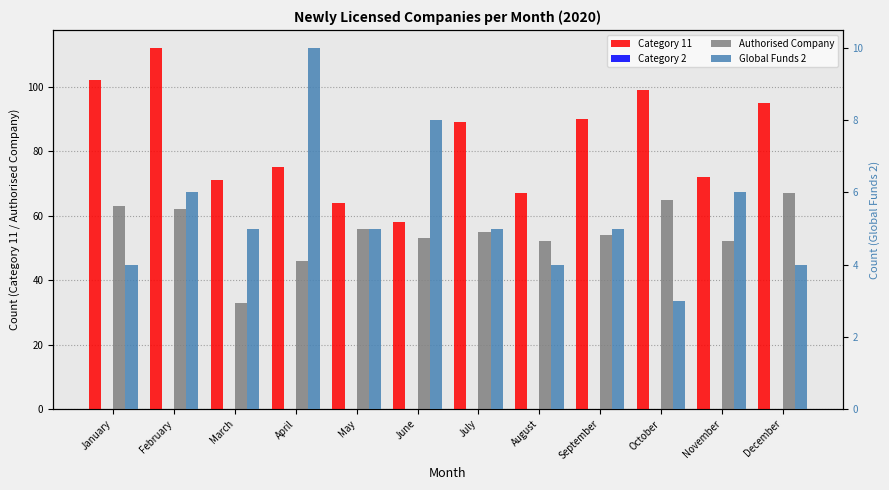

Which label corresponds to the largest value in the chart?

February